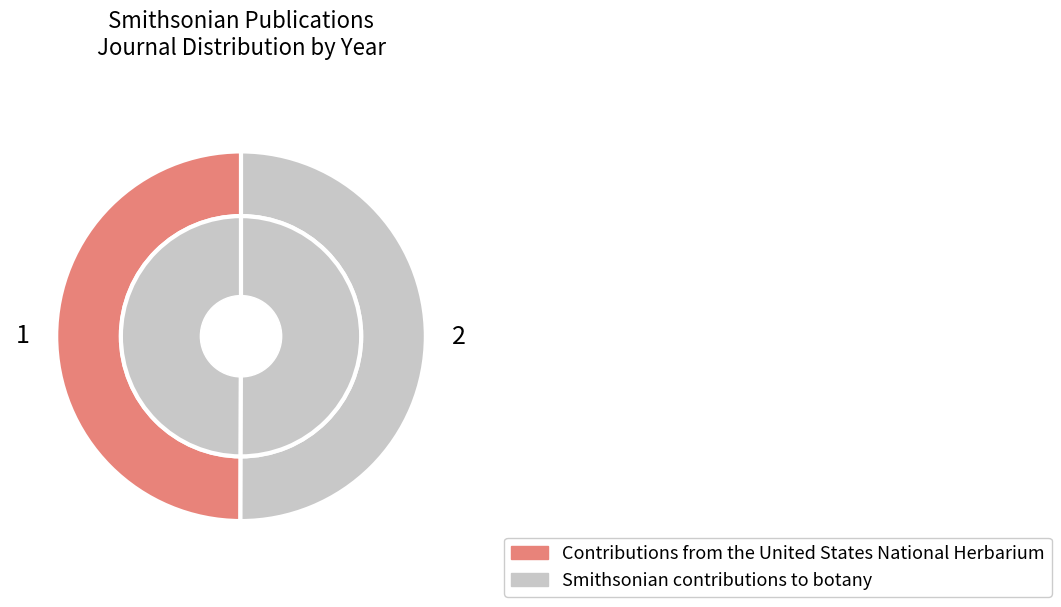

Approximately how many times larger is the value at Smithsonian contributions to botany (2011) compared to Contributions from the United States National Herbarium (2007)?

1.0